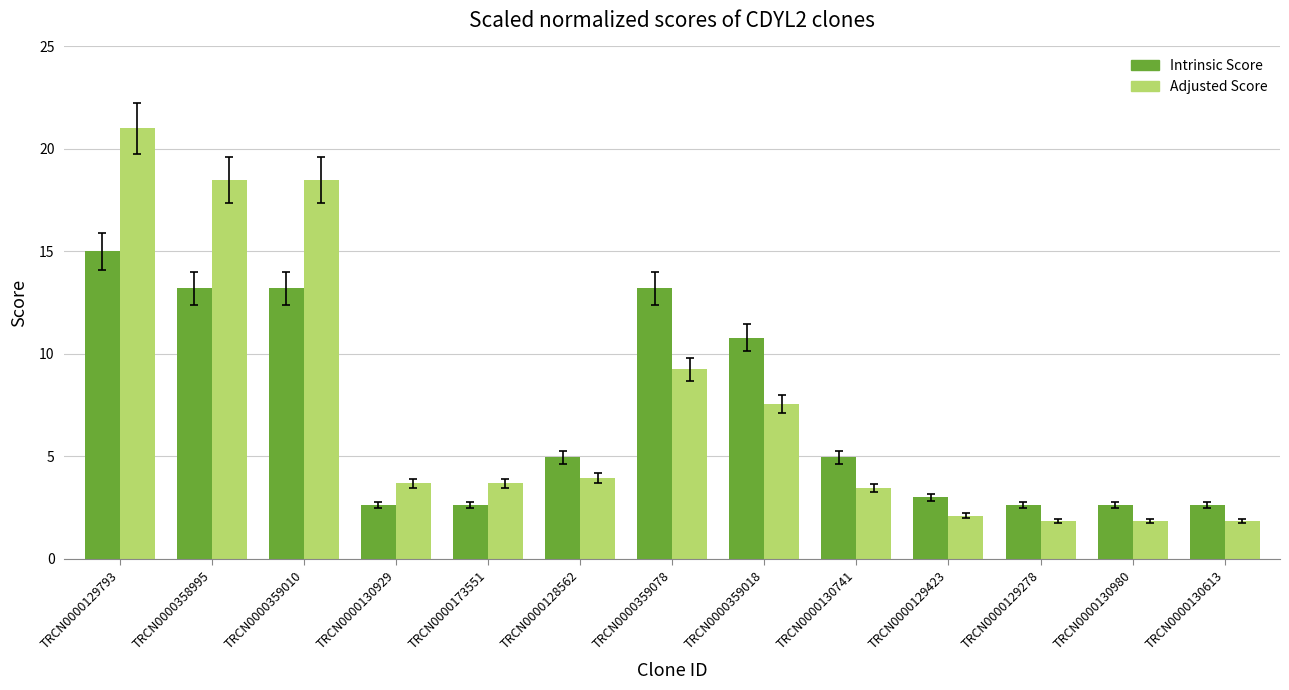

Which series changed the most between TRCN0000359018 and TRCN0000130741?

Intrinsic Score